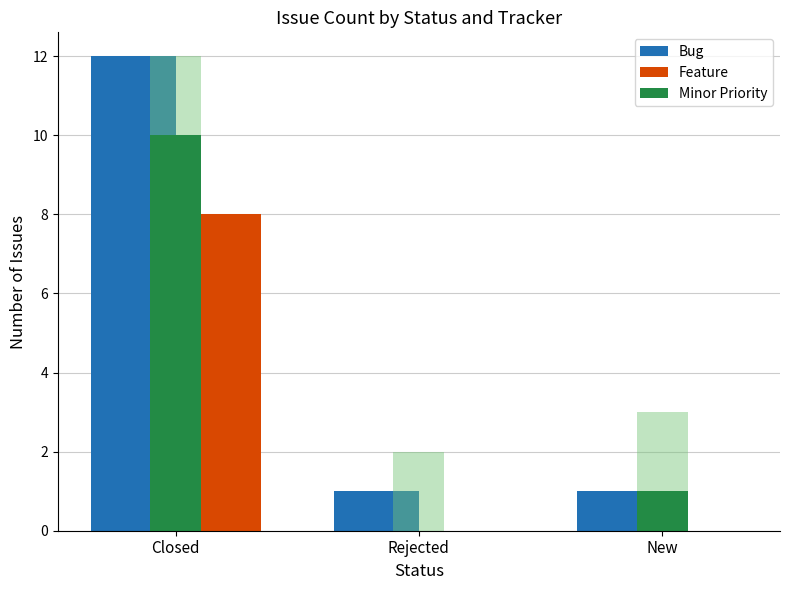

What is the total value across all series at Closed?

30